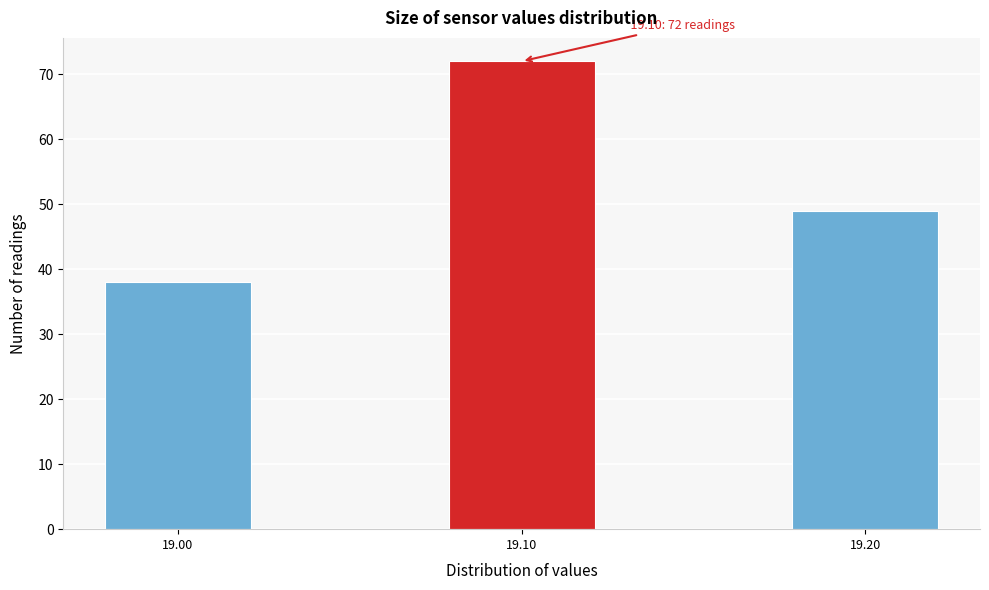

Over which range of the x-axis is the bar tallest?

19.075 to 19.125